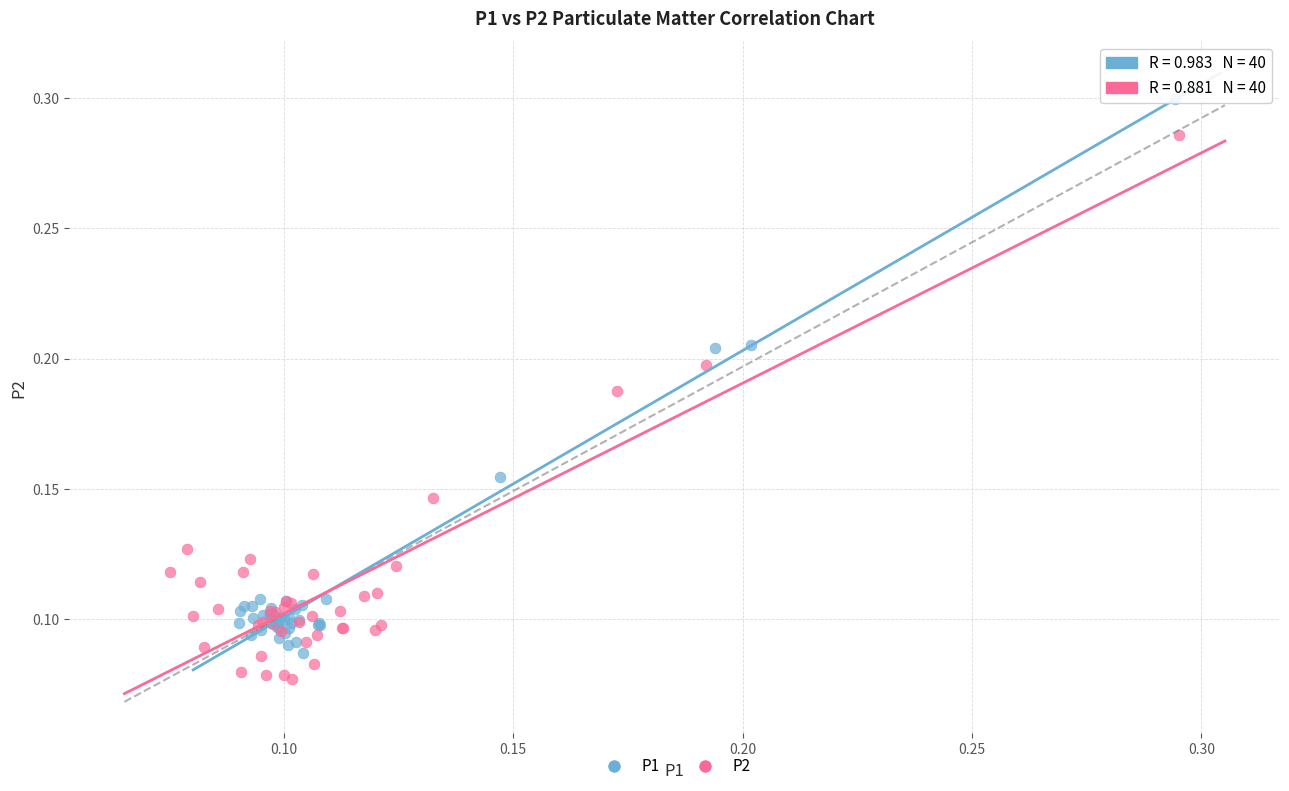

Which series contains the highest Y value?

P1